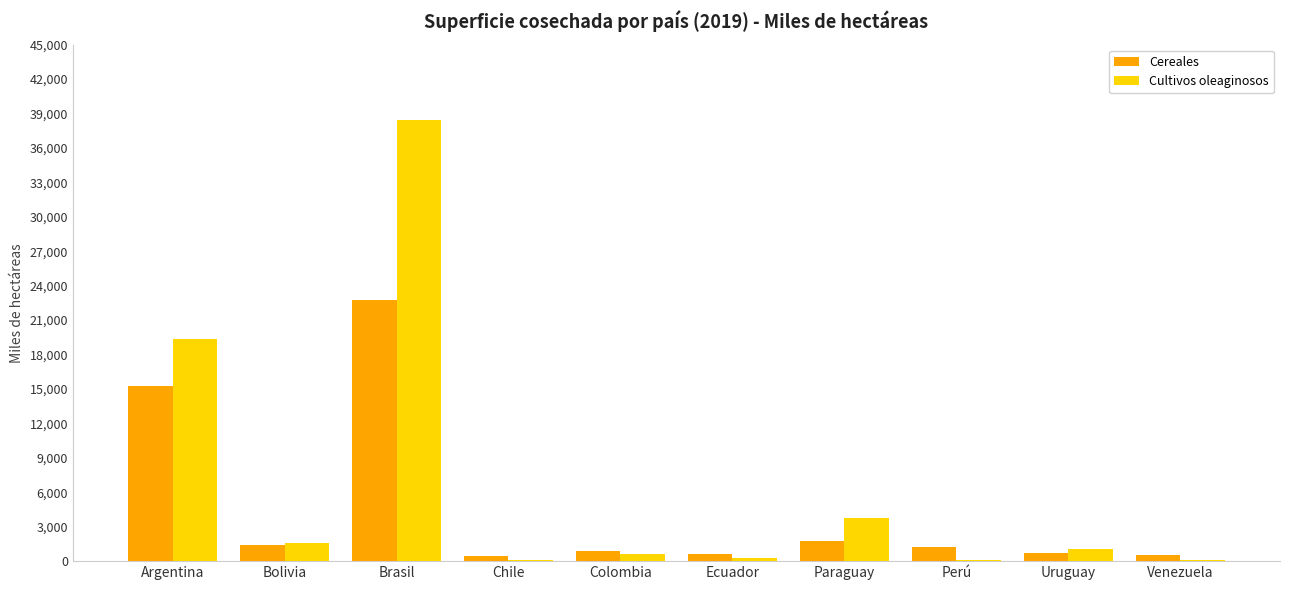

Count the number of data series in this chart.

2